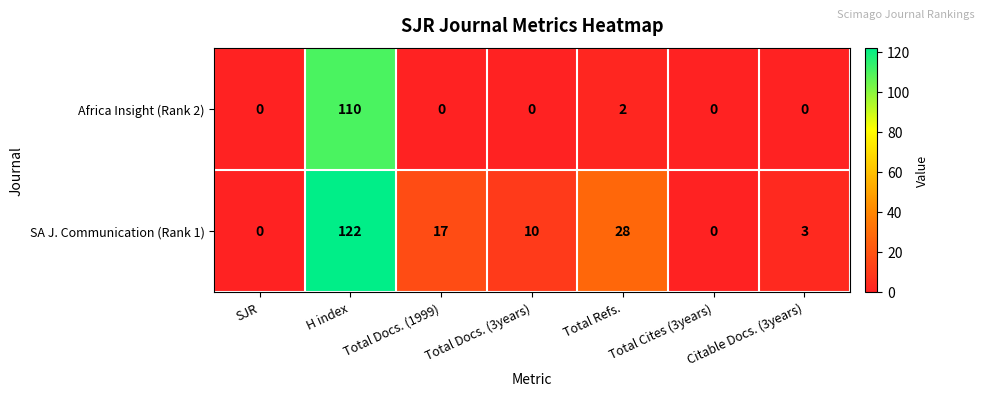

Rank the series at Citable Docs. (3years) from highest to lowest value.

SA J. Communication (Rank 1), Africa Insight (Rank 2)